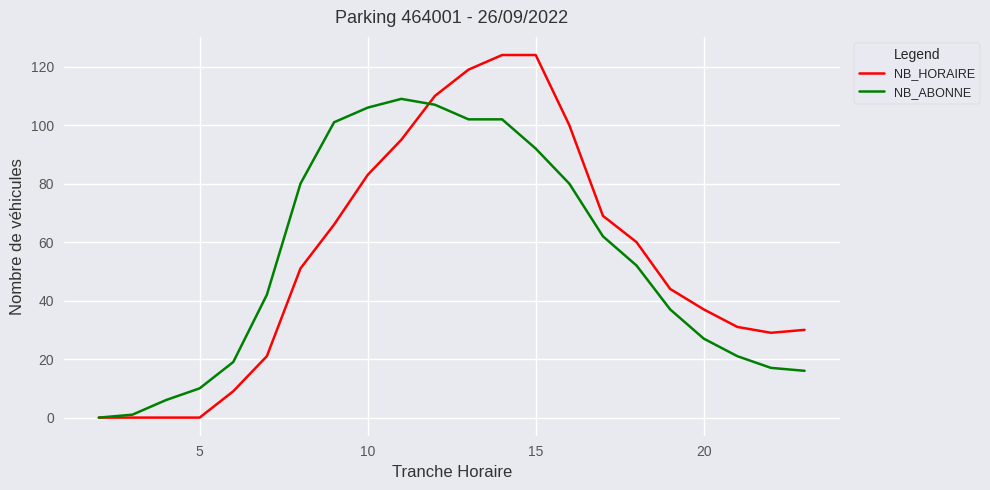

What is the maximum value shown in the chart?

124